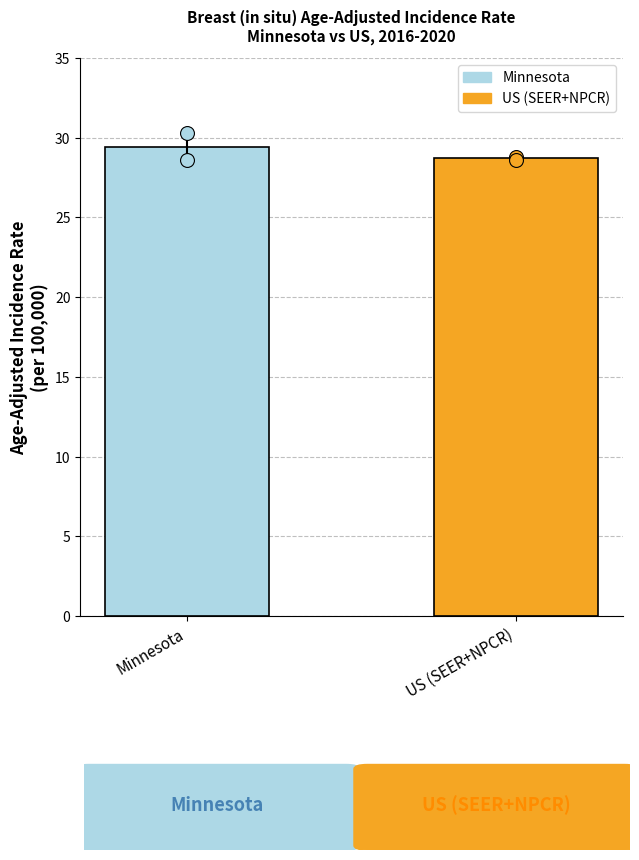

Rank the categories by value from lowest to highest.

US (SEER+NPCR), Minnesota